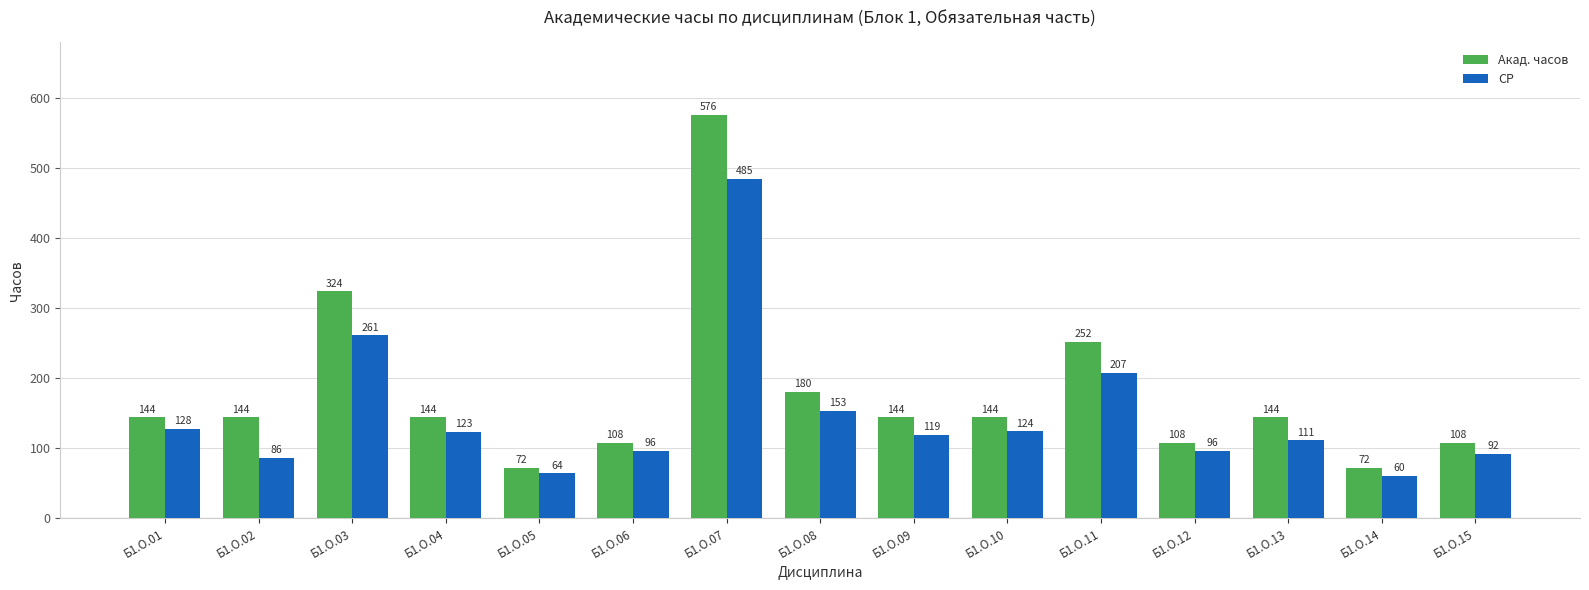

What value does the СР series have at Б1.О.12?

96